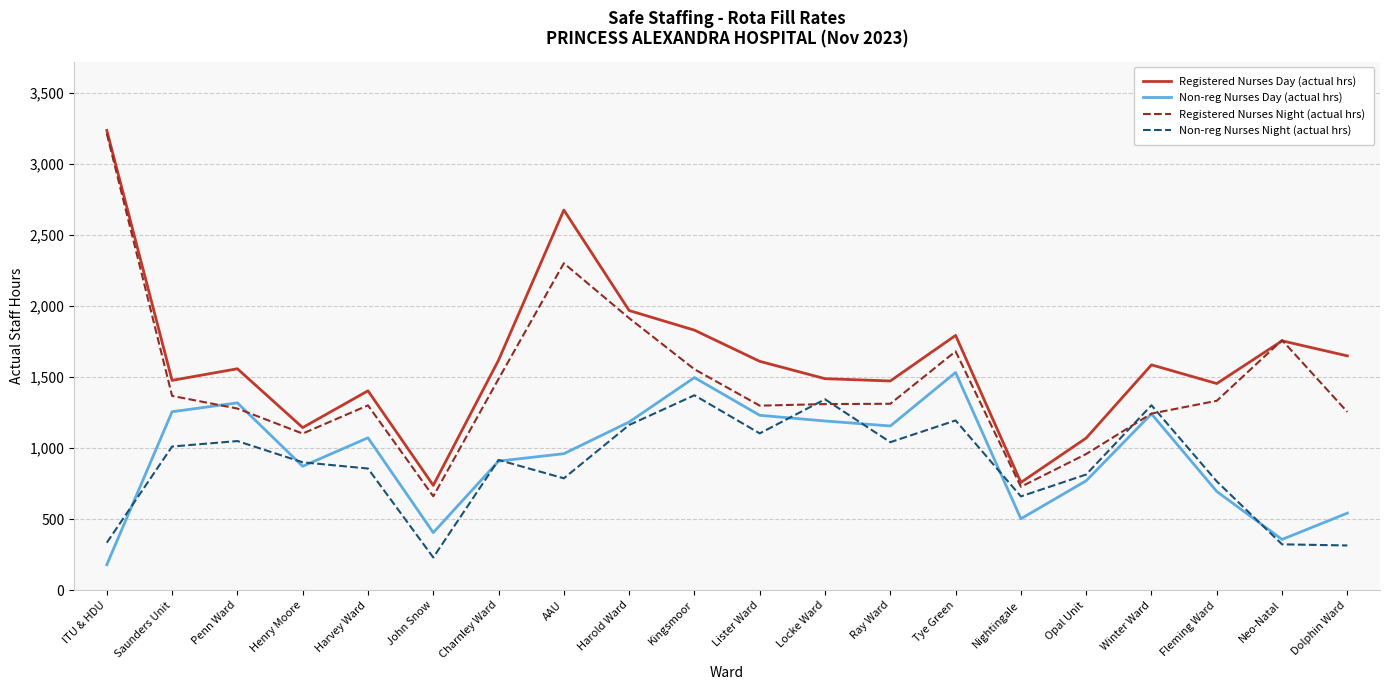

True or false: Registered Nurses Night (actual hrs) and Non-reg Nurses Day (actual hrs) cross at least once.

True